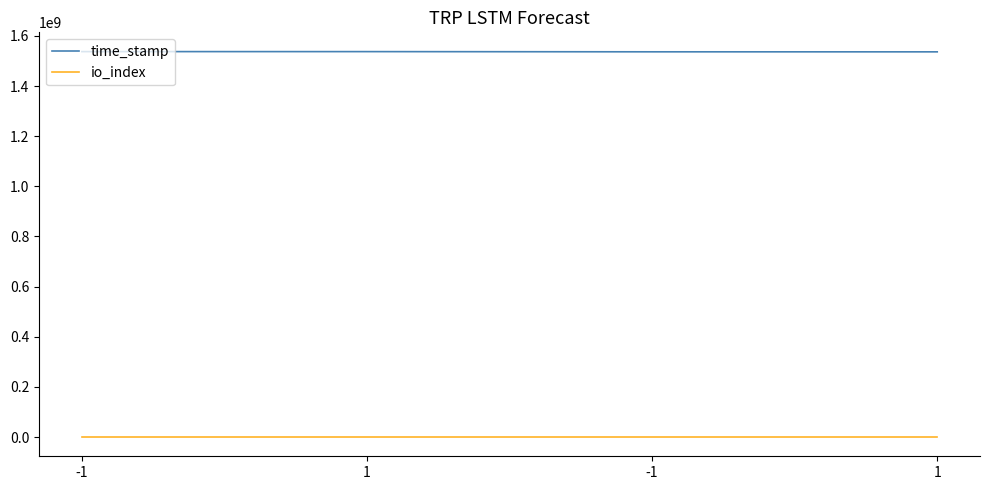

At how many categories does at least one series exceed 121812673?

4